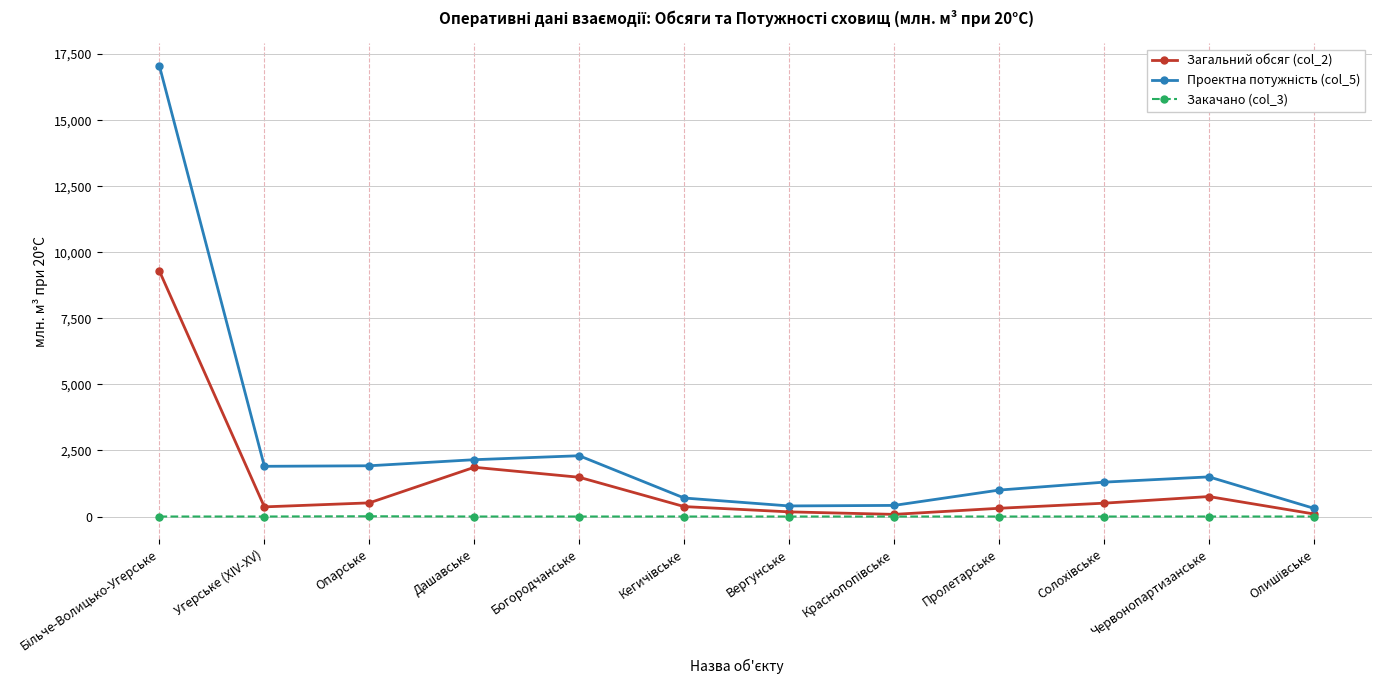

What is the maximum value shown in the chart?

17050.0